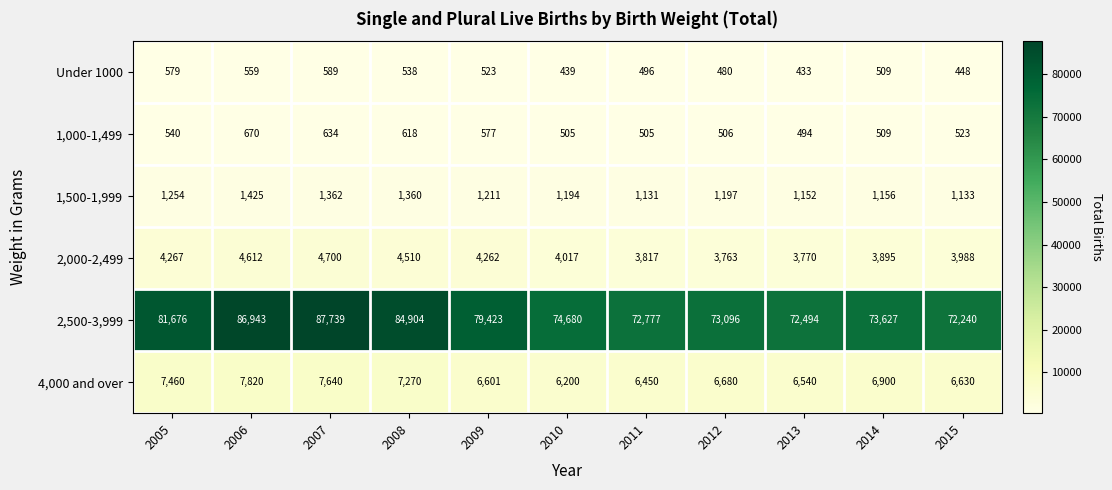

The value of 4,000 and over at 2011 is 9225. True or false?

False